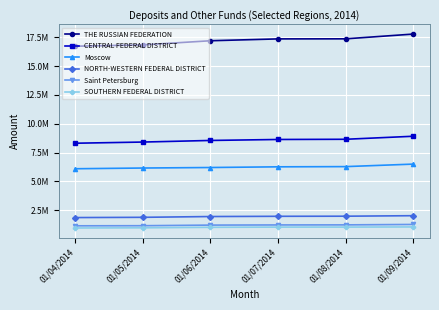

Which category has the highest value across all series?

01/09/2014